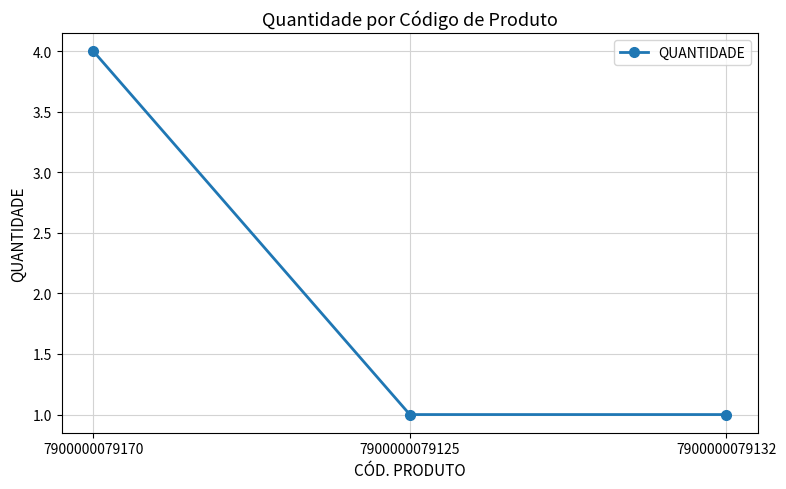

What is the approximate value at 7900000079170?

4